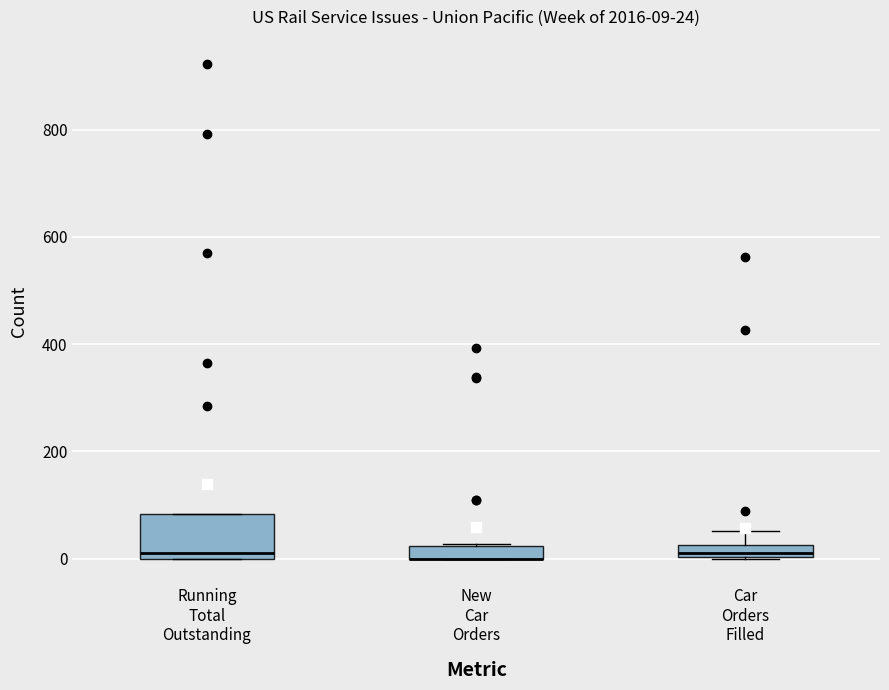

Which box is the tallest, from its lower edge to its upper edge?

Running Total Outstanding